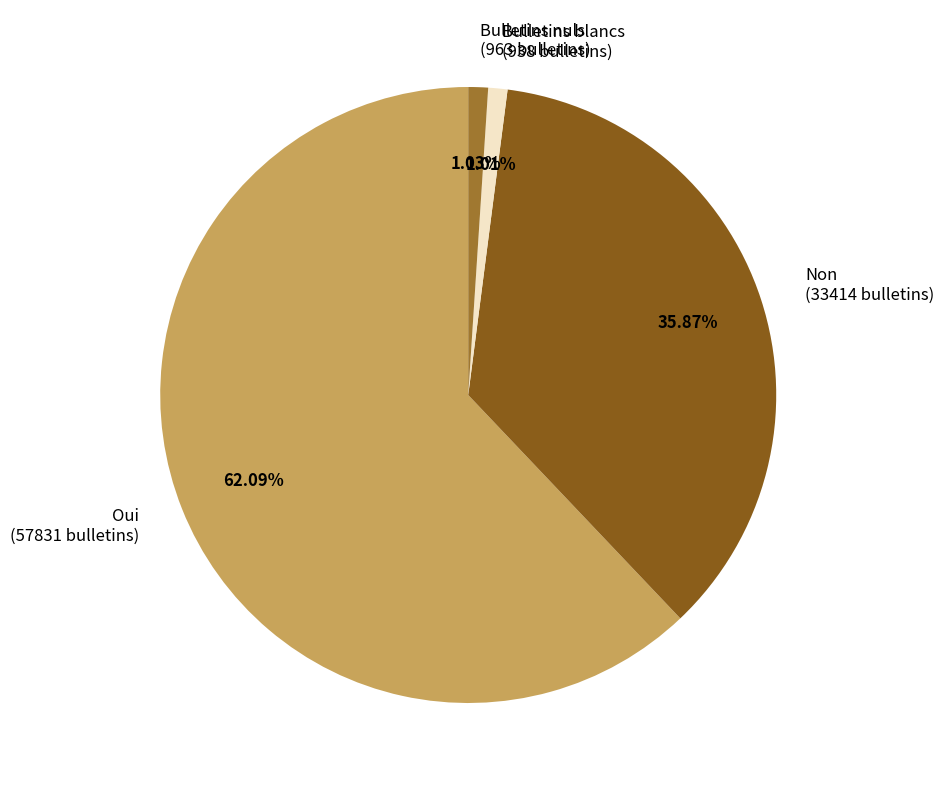

What percentage do Non and Bulletins blancs together represent?

36.9%